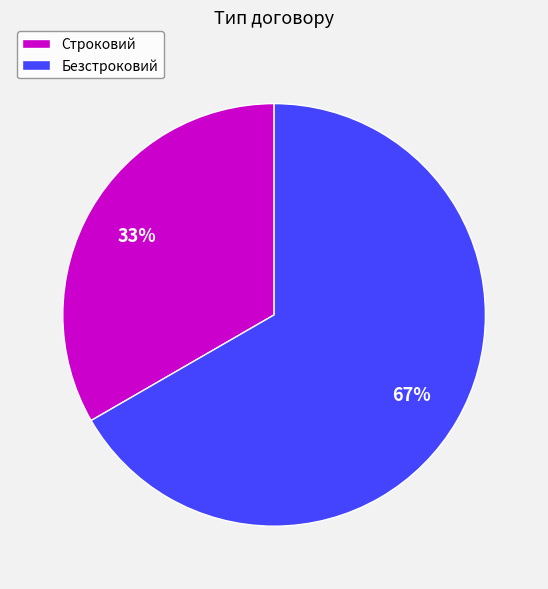

What is the majority slice?

Безстроковий